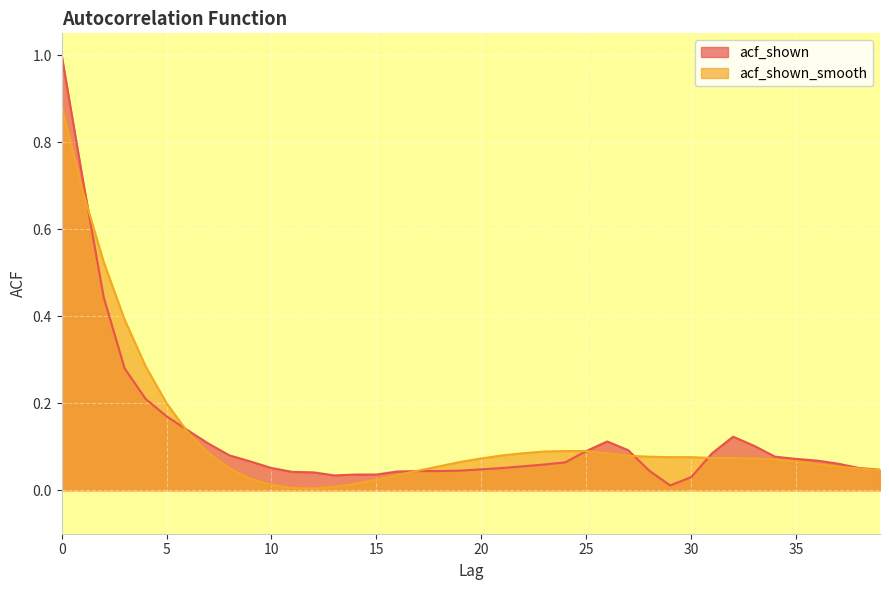

How many lines are shown in the chart?

2